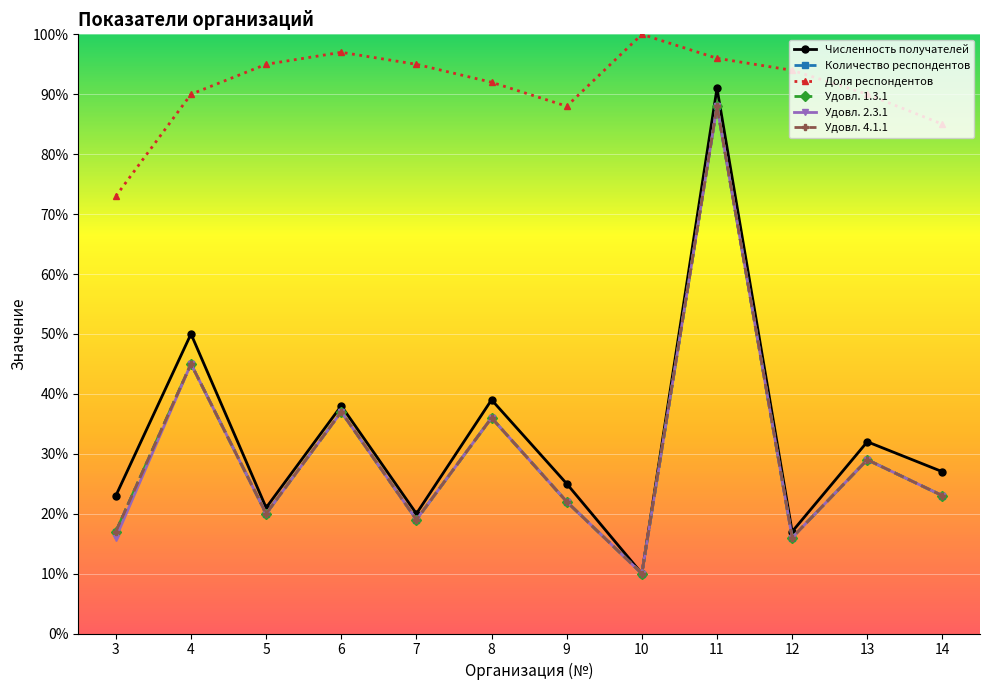

Is this an area chart (filled region under the line)?

No